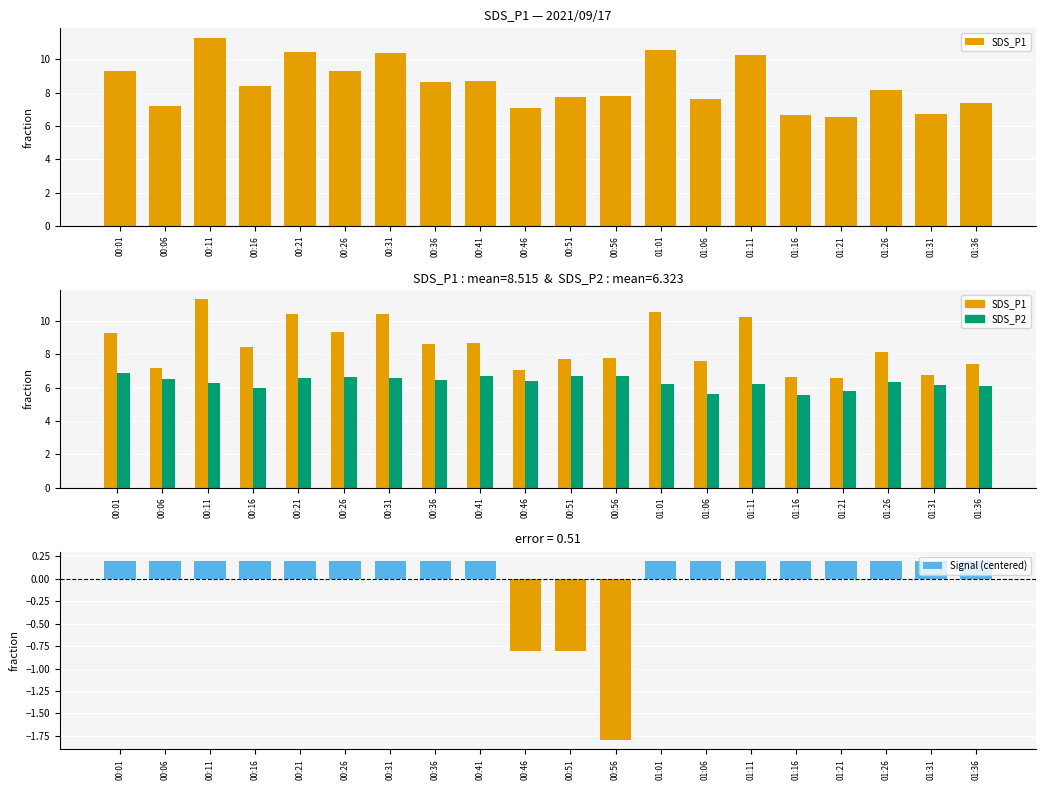

Is it true that Signal (centered) equals 0.2 at 00:16?

True